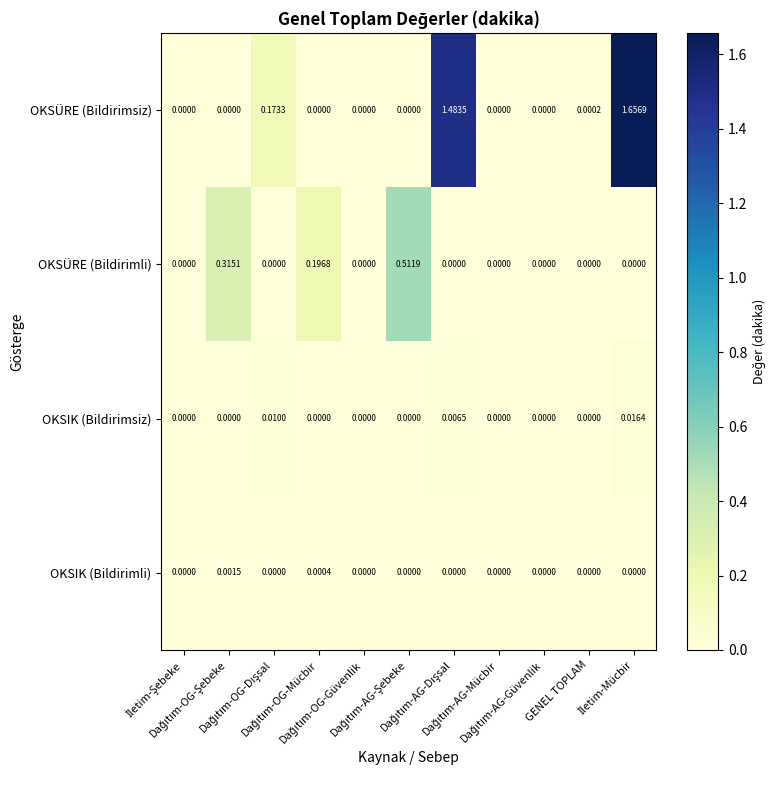

List the series in order of their peak value, highest first.

OKSÜRE (Bildirimsiz), OKSÜRE (Bildirimli), OKSIK (Bildirimsiz), OKSIK (Bildirimli)